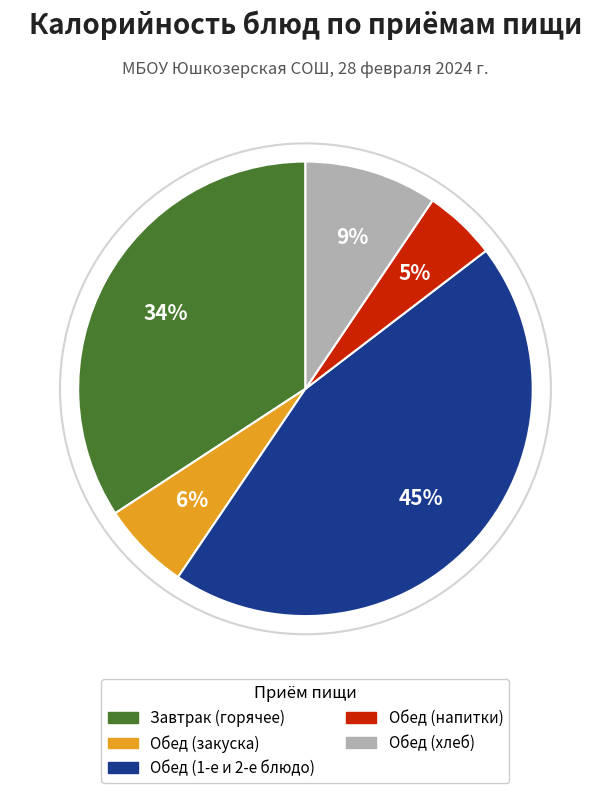

To the nearest percent, what is the difference between the largest and smallest slice percentages?

40%